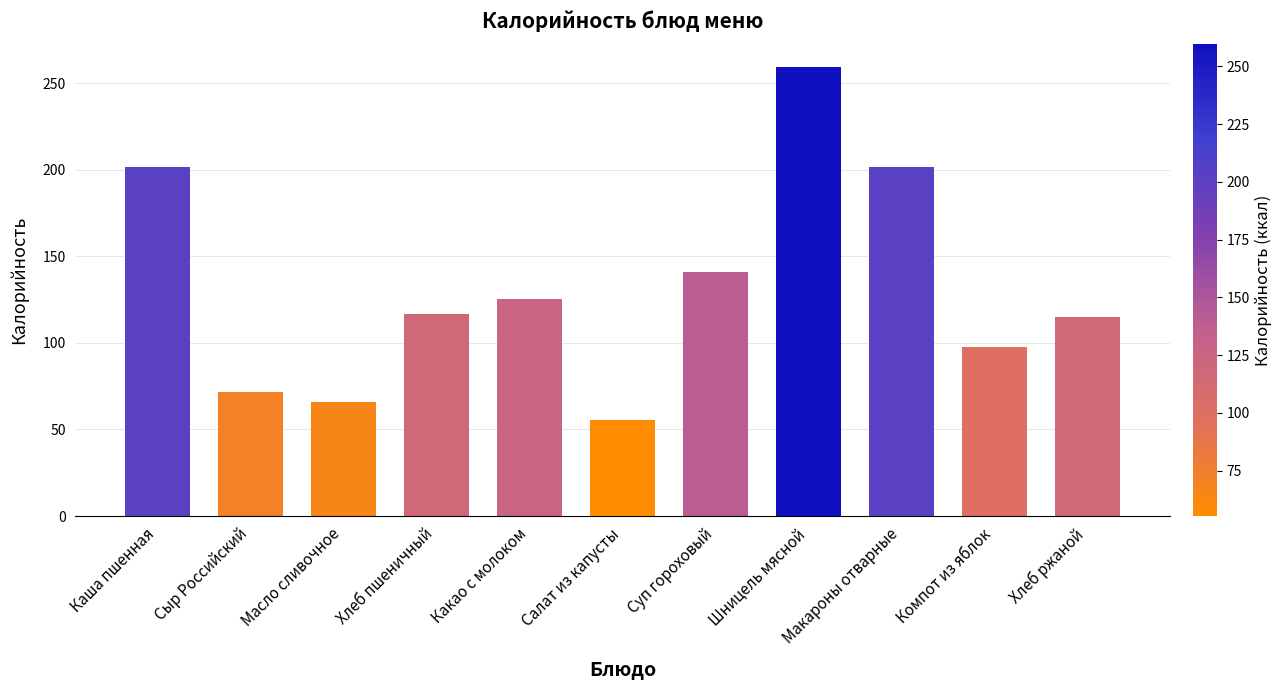

The value at Сыр Российский is 71.7. True or false?

True